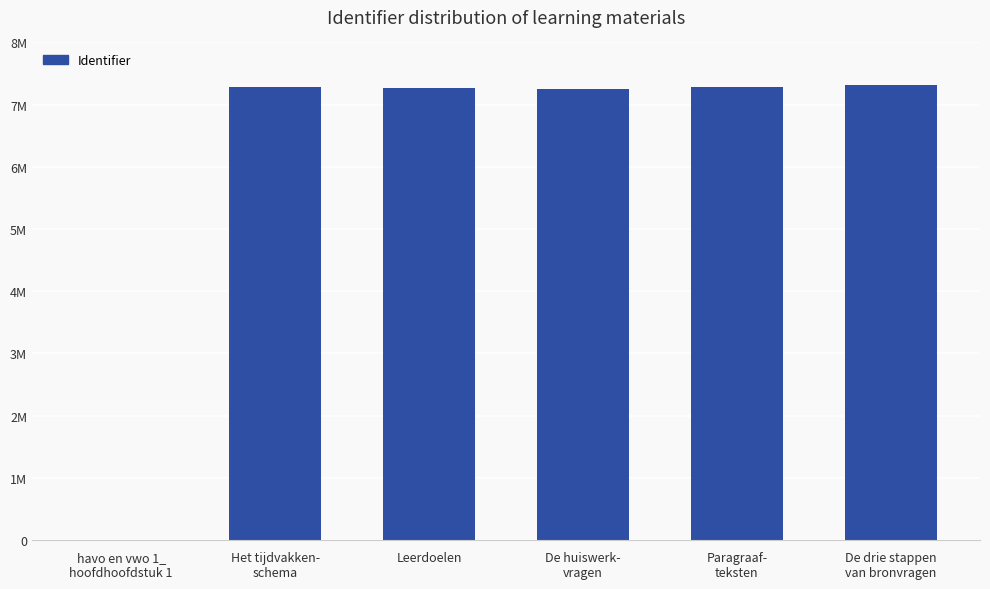

The value at Het tijdvakken-
schema is 10468397. True or false?

False